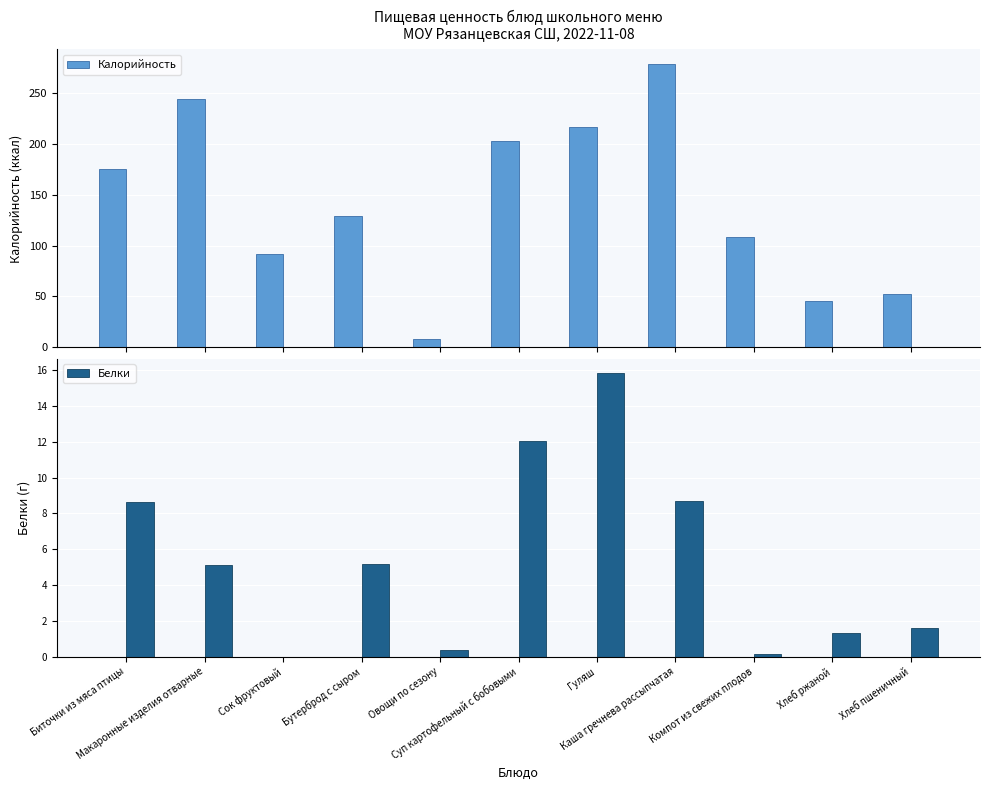

Are the bars horizontal?

No